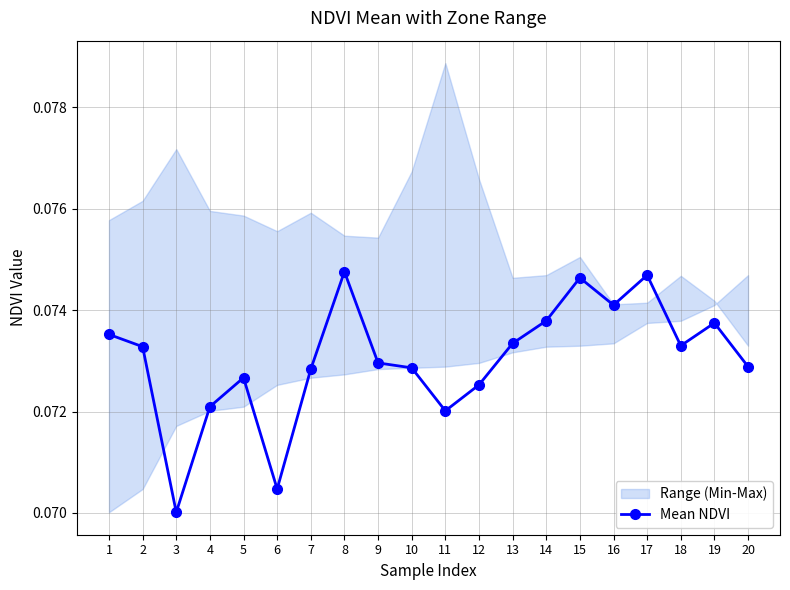

Reading left to right, transcribe all the data shown in this chart.

1=0.1	2=0.1	3=0.1	4=0.1	5=0.1	6=0.1	7=0.1	8=0.1	9=0.1	10=0.1	11=0.1	12=0.1	13=0.1	14=0.1	15=0.1	16=0.1	17=0.1	18=0.1	19=0.1	20=0.1